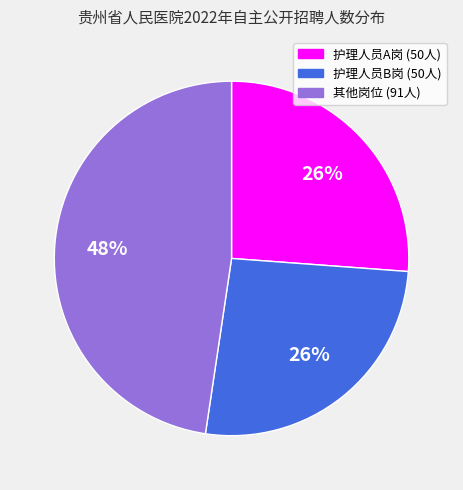

Is there any slice that represents more than half of the pie?

No